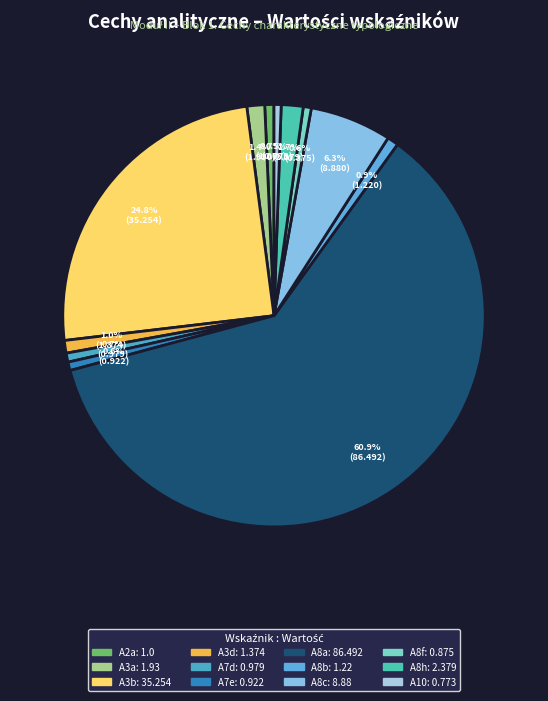

How many segments does this pie chart have?

12